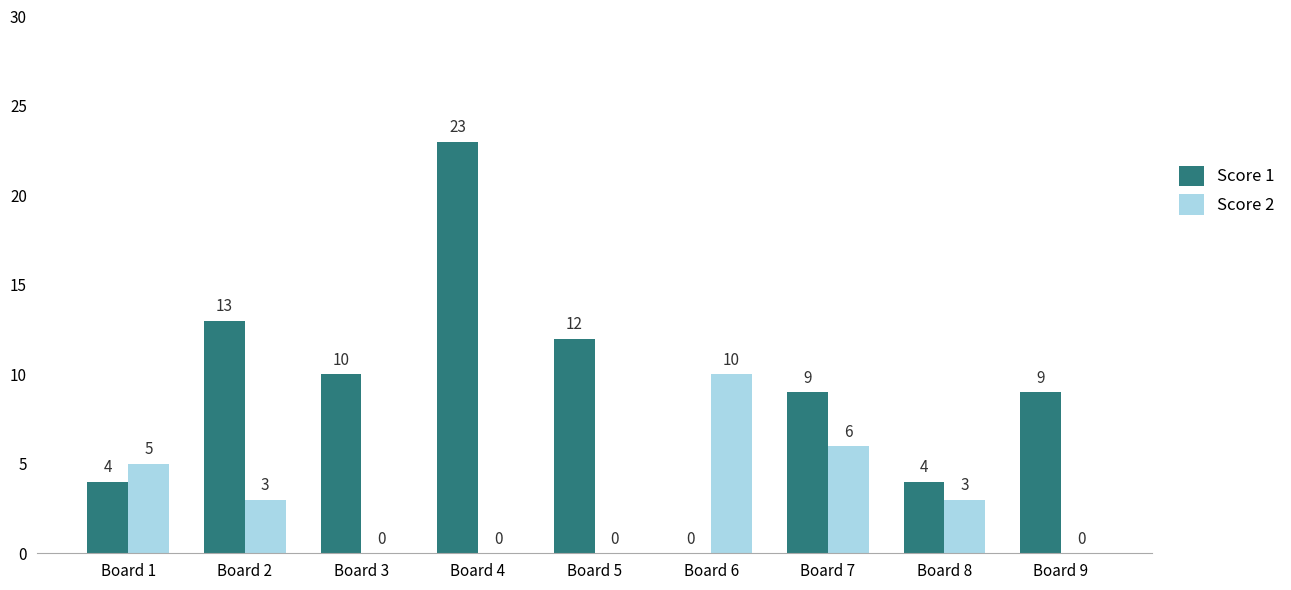

The value of Score 1 at Board 4 is 41. True or false?

False